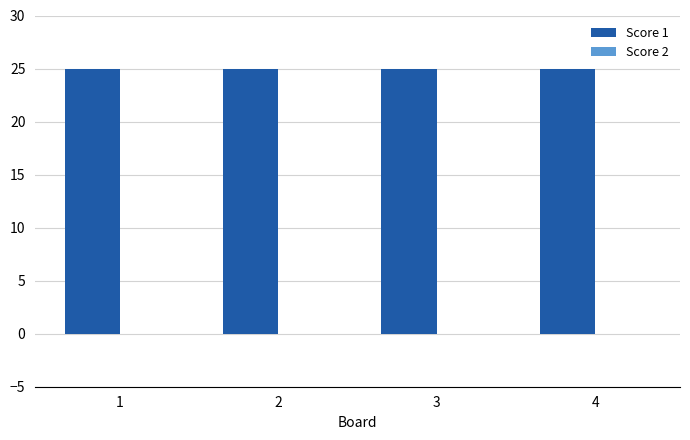

What are all the series names shown in the legend?

Score 1, Score 2